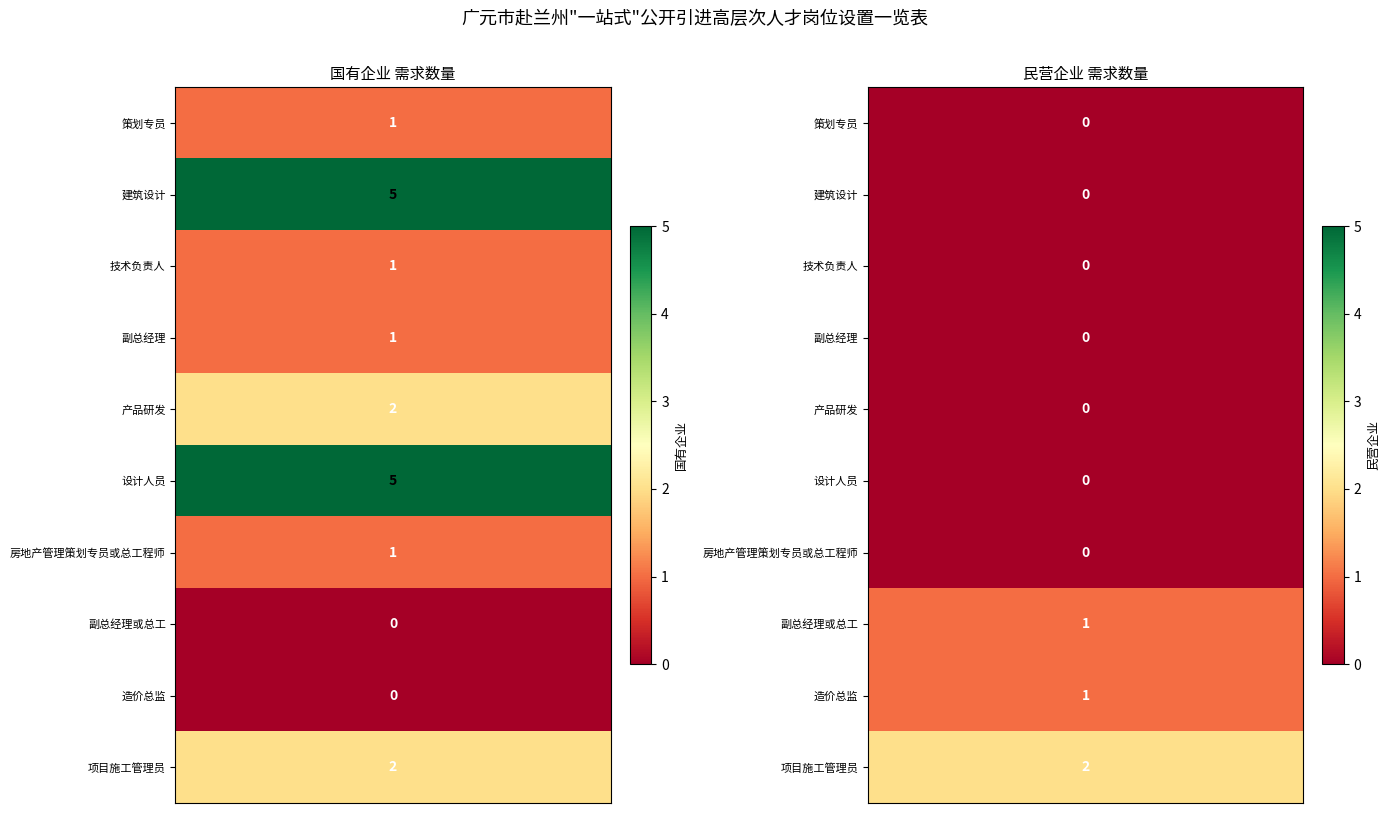

What is the spread (max minus min) of values at 7?

1